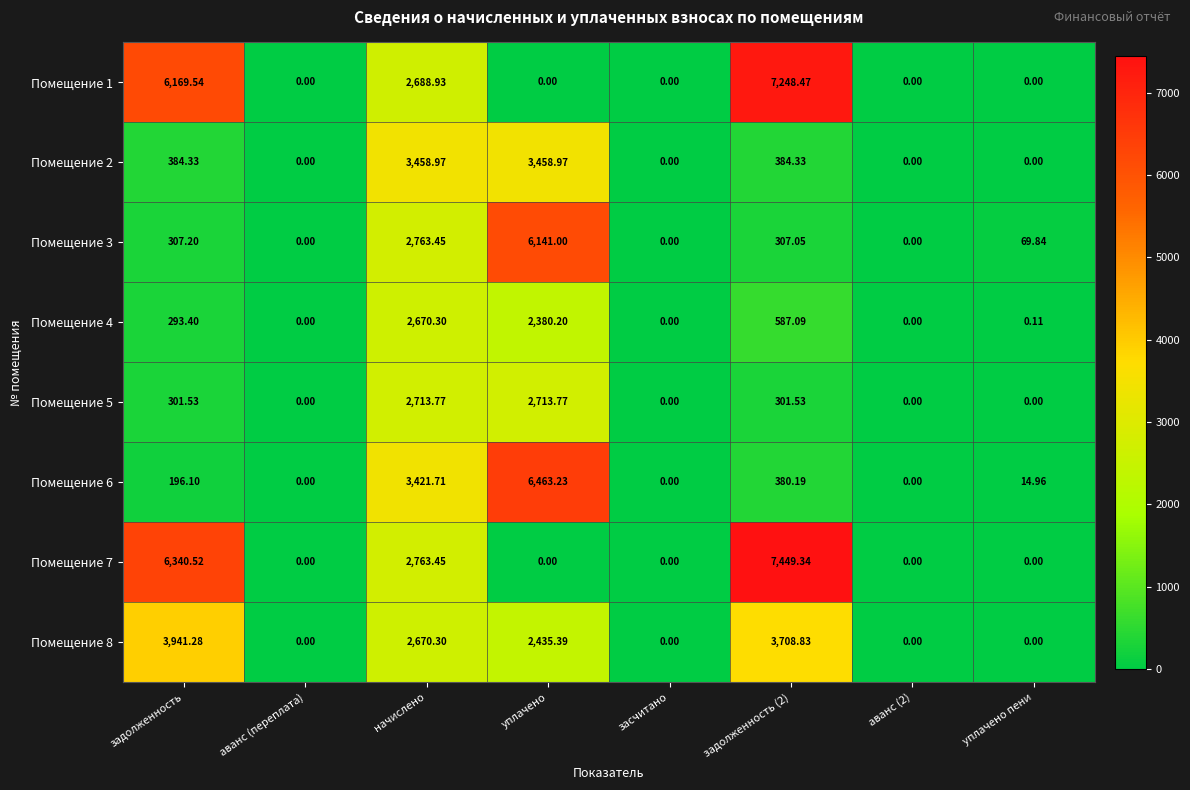

At which label is Помещение 3 closest to 3070?

начислено